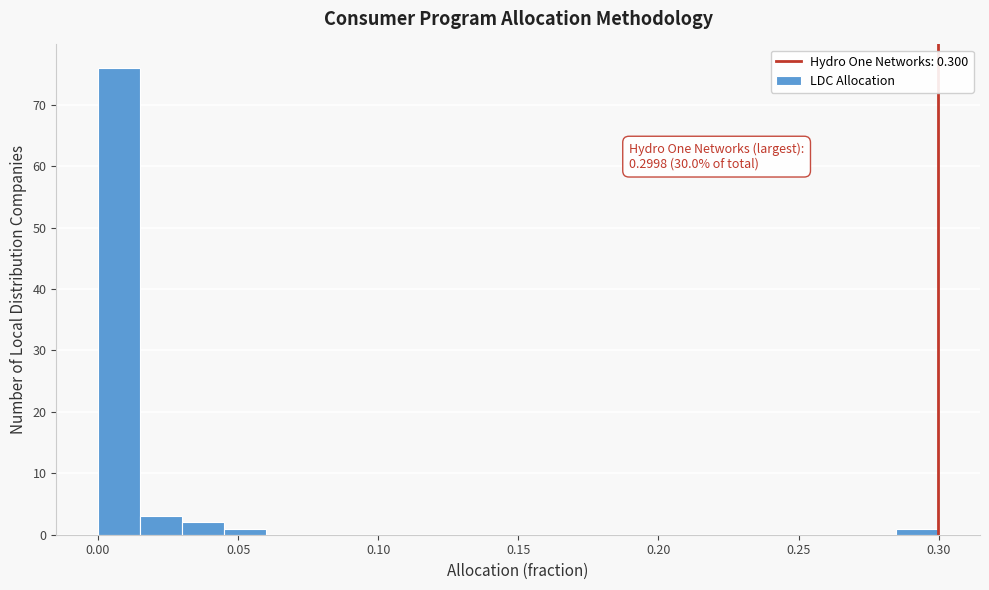

Read against the x-axis, roughly where is the centre of the tallest bar?

0.010